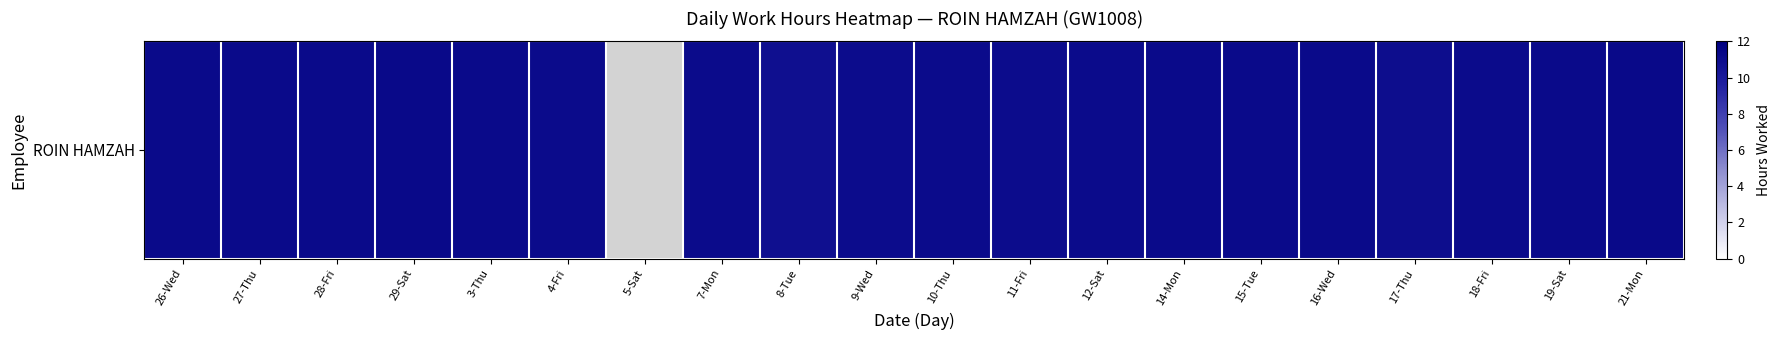

Rank the categories by value from highest to lowest.

5-Sat, 21-Mon, 29-Sat, 16-Wed, 19-Sat, 27-Thu, 26-Wed, 3-Thu, 14-Mon, 15-Tue, 28-Fri, 10-Thu, 18-Fri, 7-Mon, 12-Sat, 4-Fri, 9-Wed, 11-Fri, 17-Thu, 8-Tue